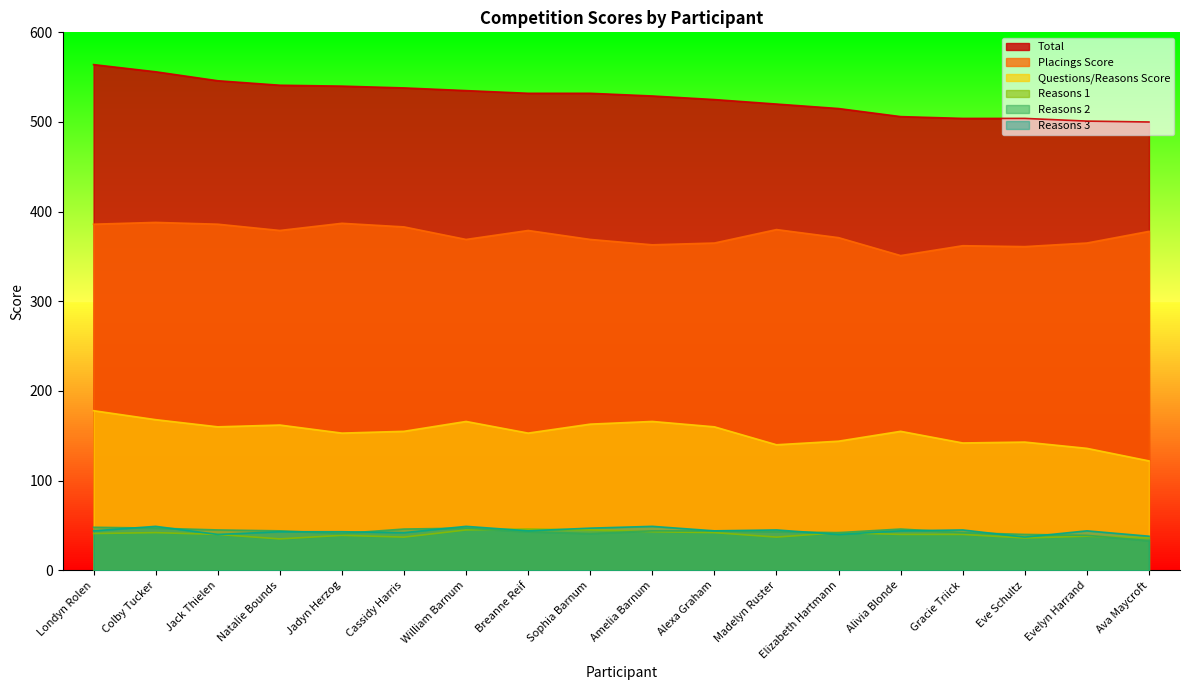

At which label is Questions/Reasons Score closest to 150?

Jadyn Herzog